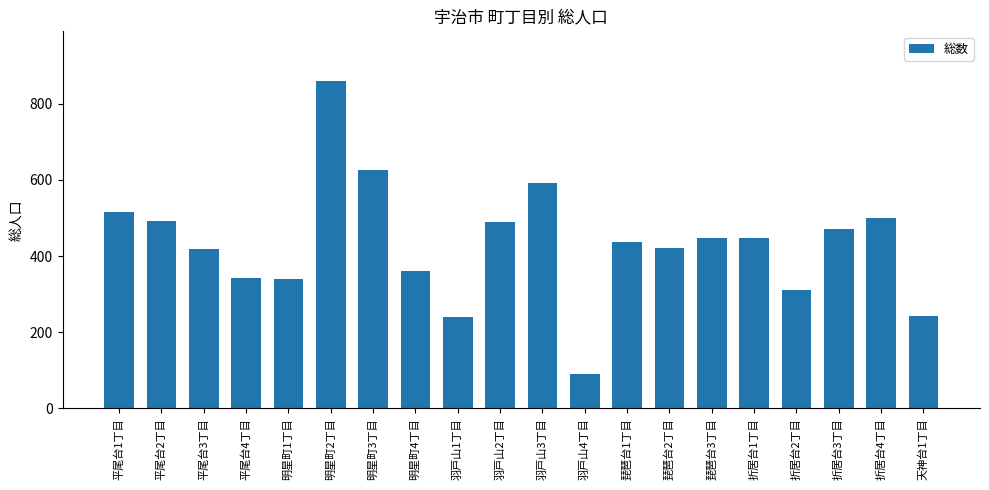

Read the value at 明星町4丁目.

360